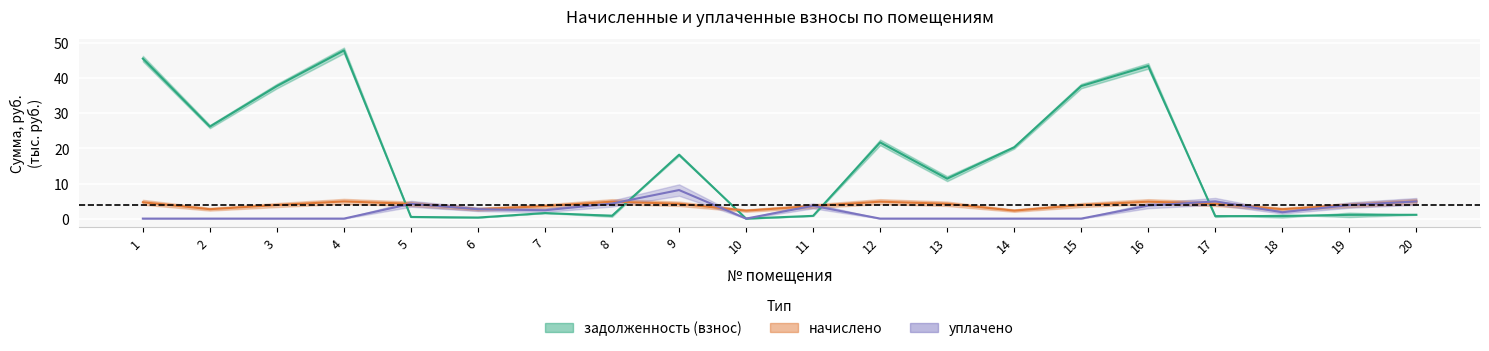

What is the average value?

15.9